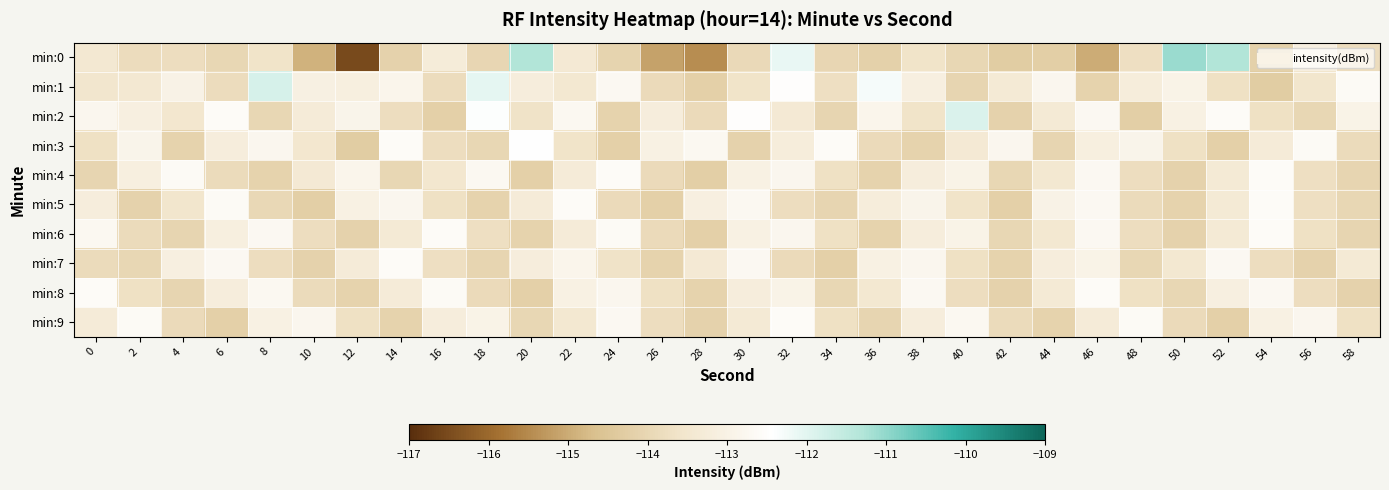

What is the greatest value displayed?

-111.1